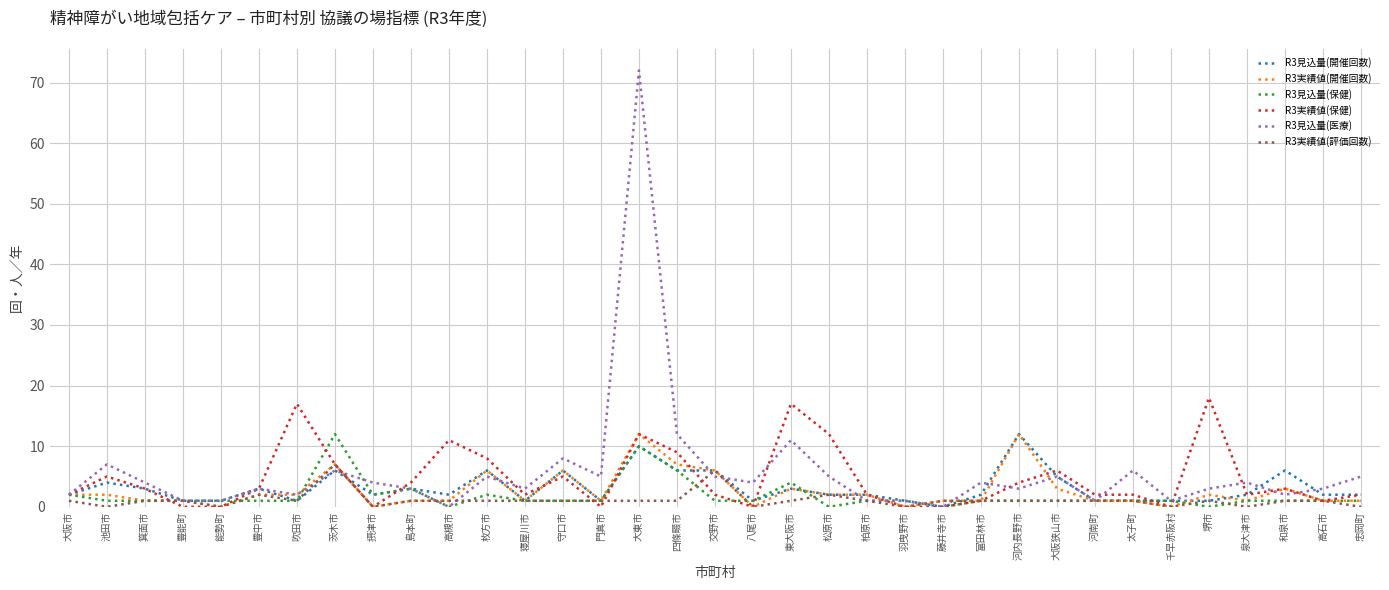

The value of R3実績値(開催回数) at 大東市 is 12. True or false?

True